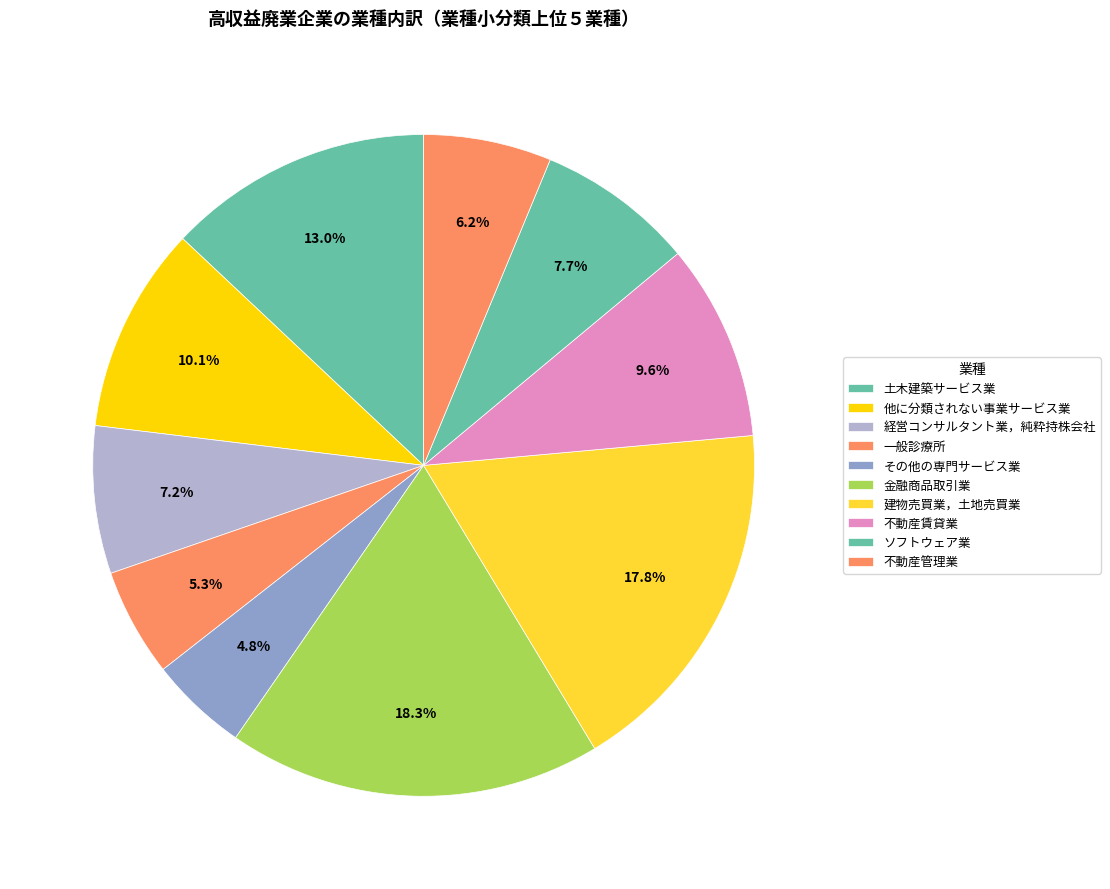

What percentage is the 経営コンサルタント業，純粋持株会社 slice, to the nearest percent?

7%